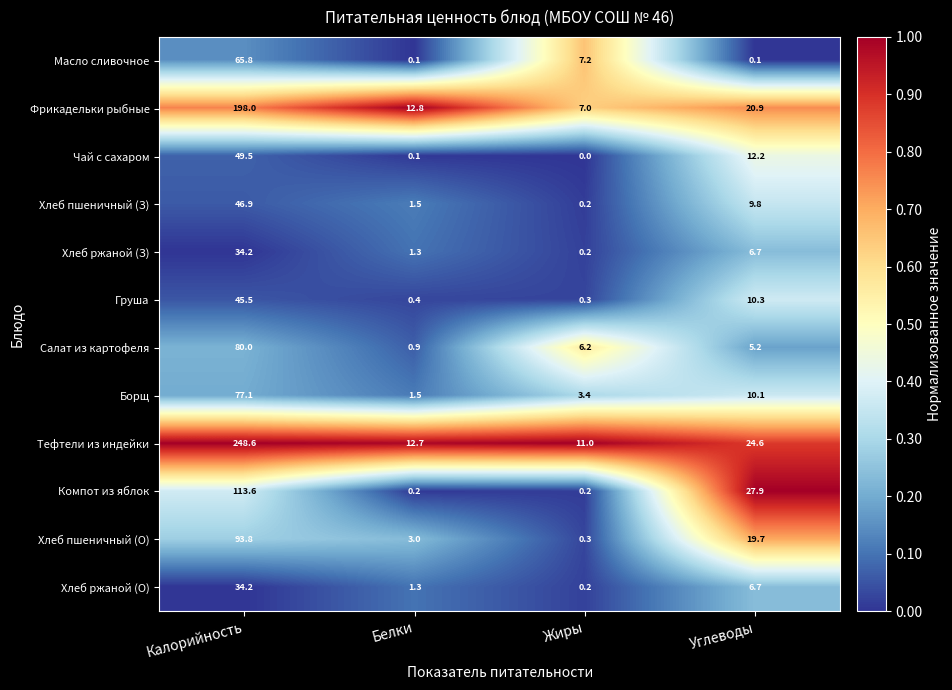

What is the total value across all series at Жиры?

36.2